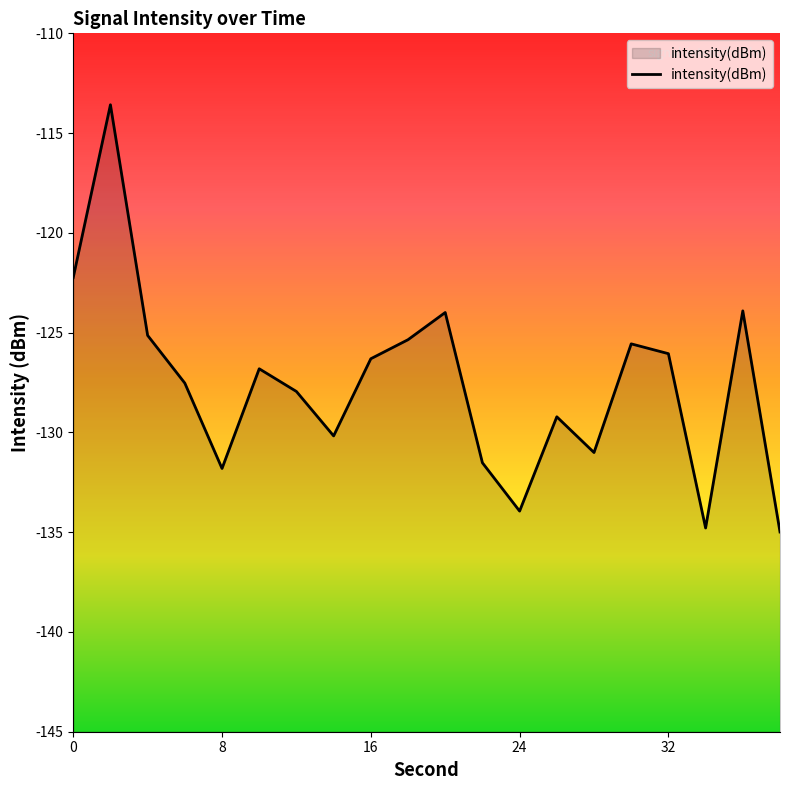

What is the smallest value displayed?

-135.0